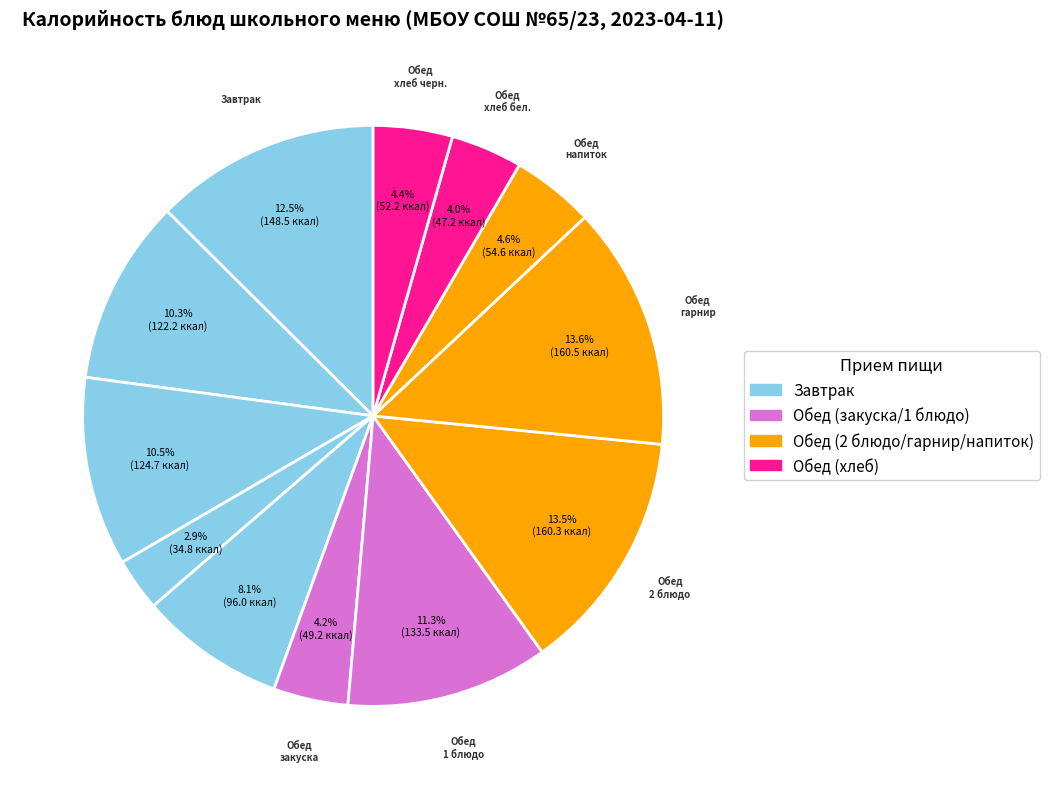

Count the number of slices in the pie.

12